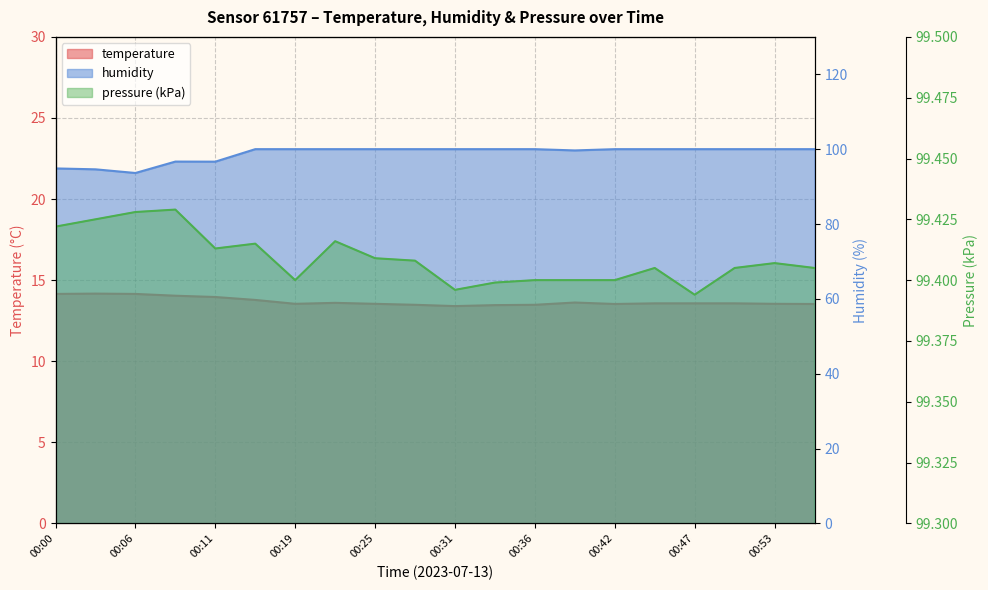

Which has a higher value, 00:34 or 00:45?

00:45